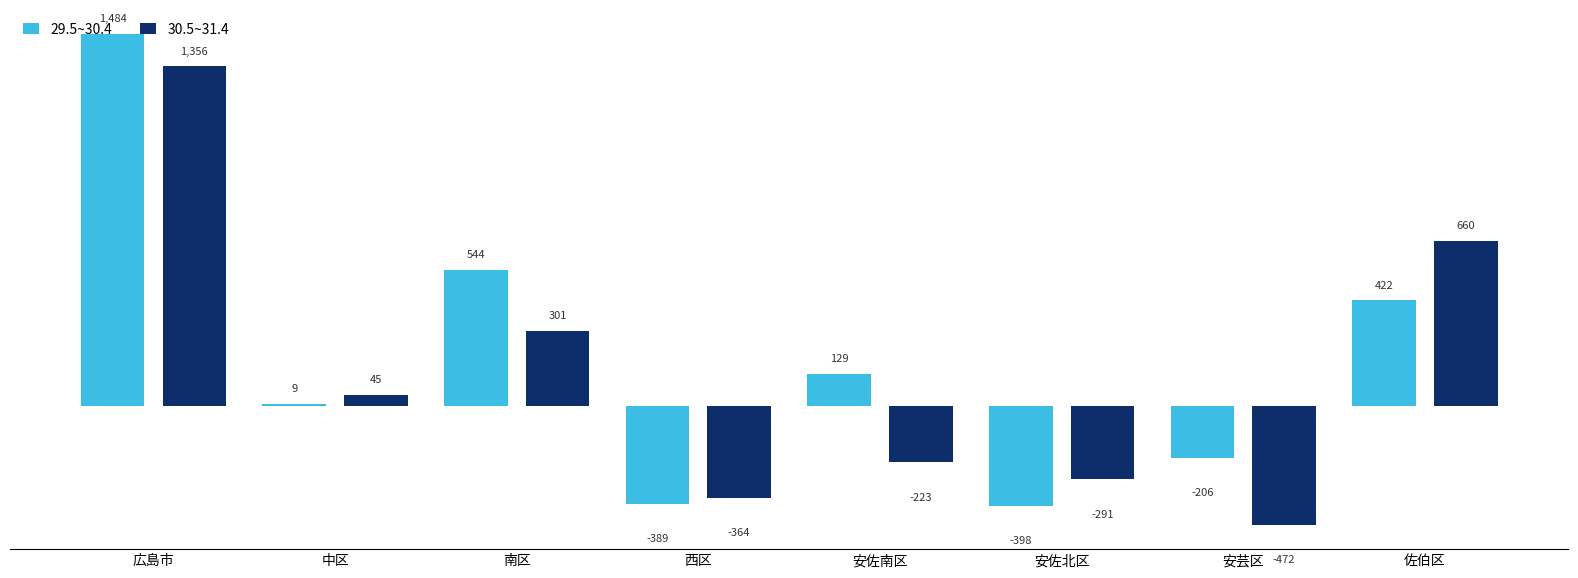

What position from the right is 安芸区?

2